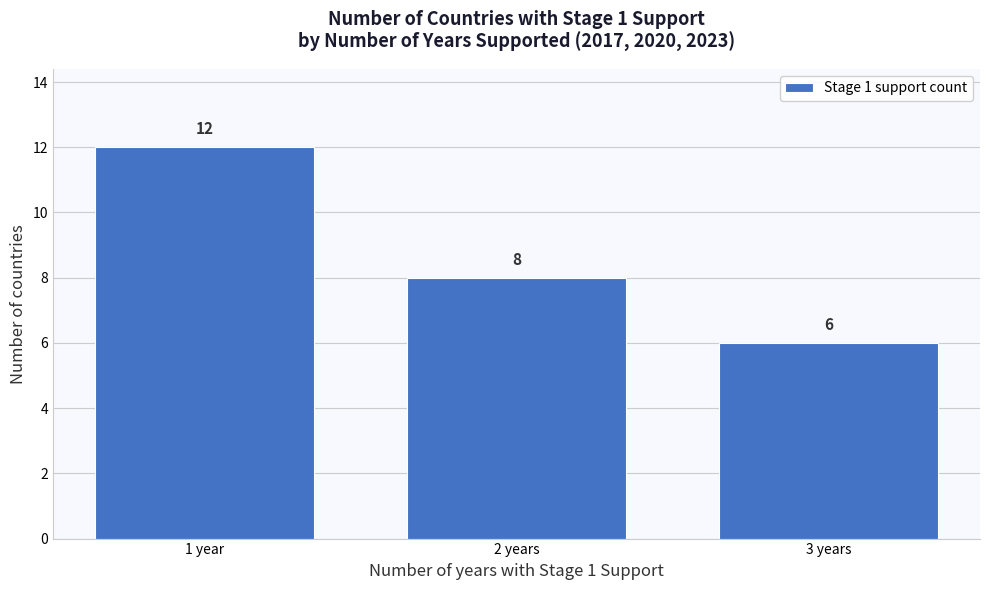

Reading left to right, what are all the values shown in this chart?

1 year=12	2 years=8	3 years=6